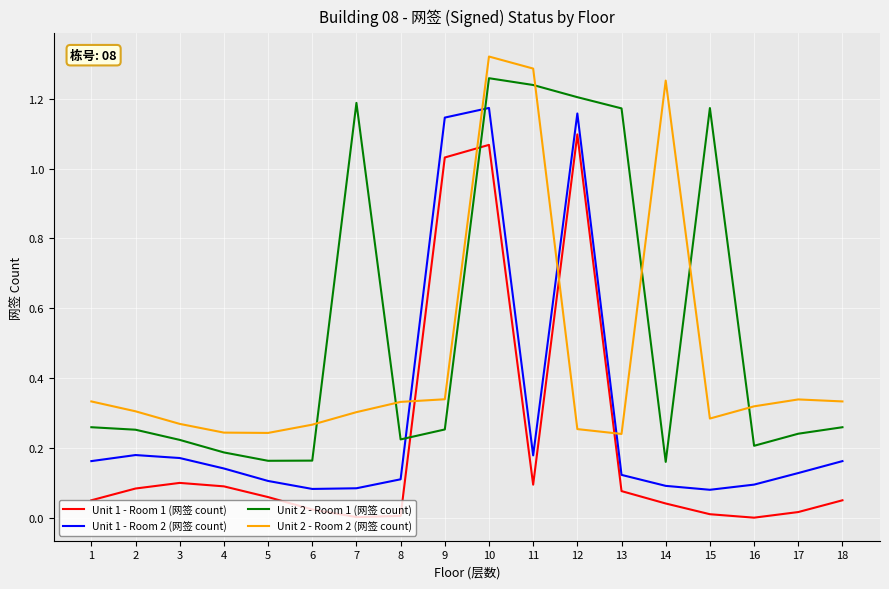

After their last crossing, which series has the higher values: Unit 1 - Room 1 (网签 count) or Unit 2 - Room 2 (网签 count)?

Unit 2 - Room 2 (网签 count)